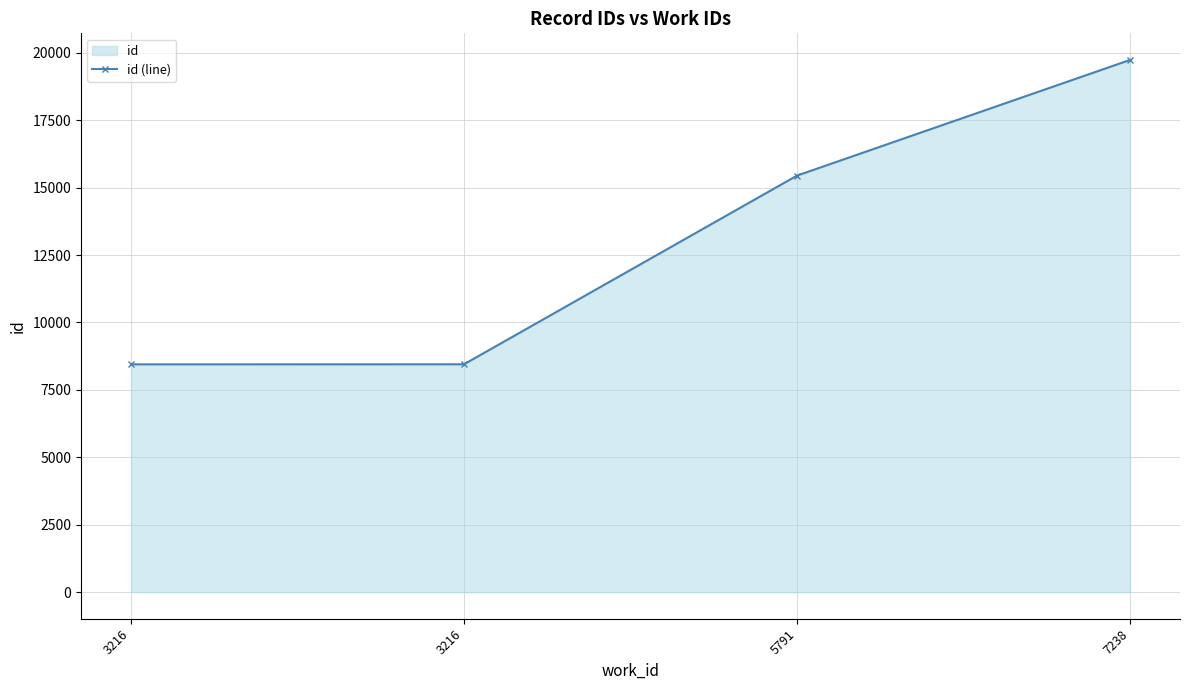

Where does the data first go above 15447?

7238